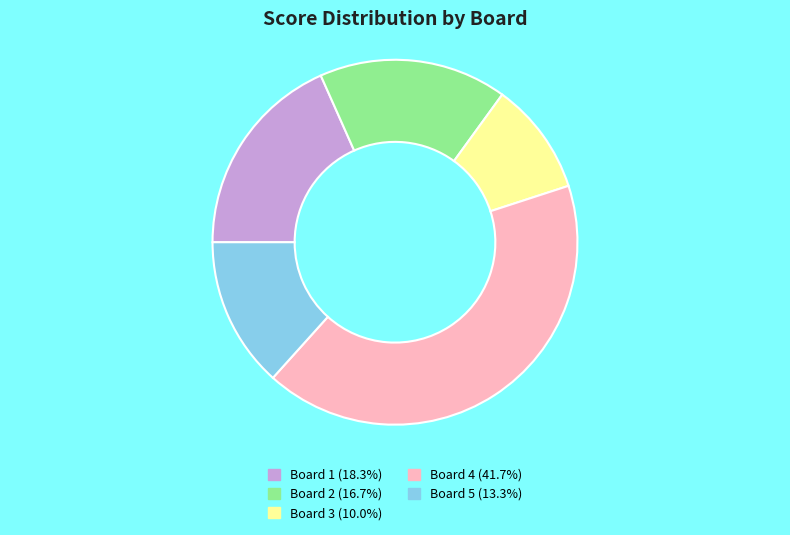

What is the ratio of the value at Board 2 to the value at Board 3?

1.7